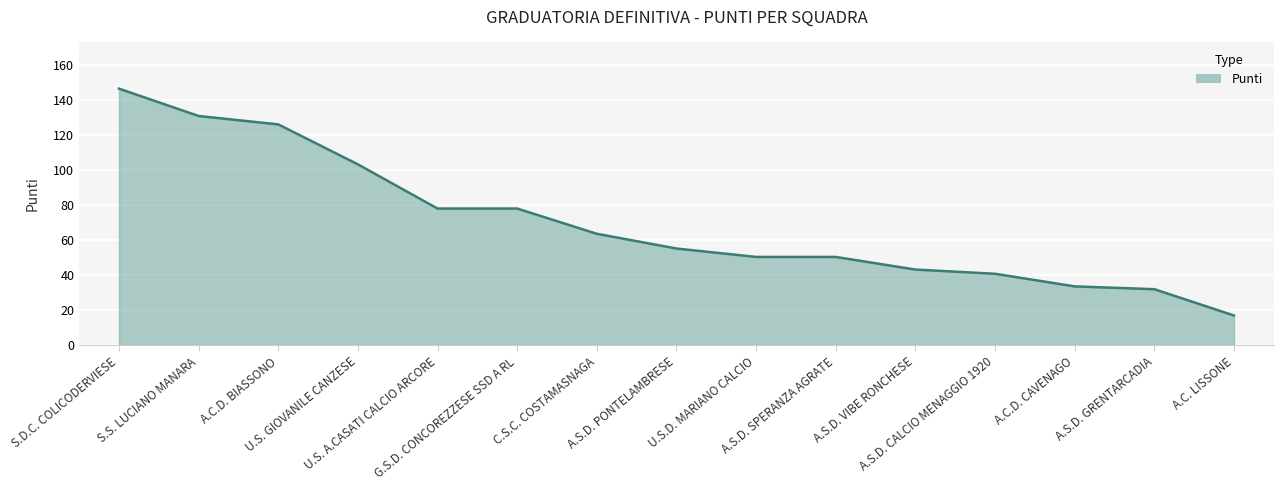

What is the minimum value shown in the chart?

17.0